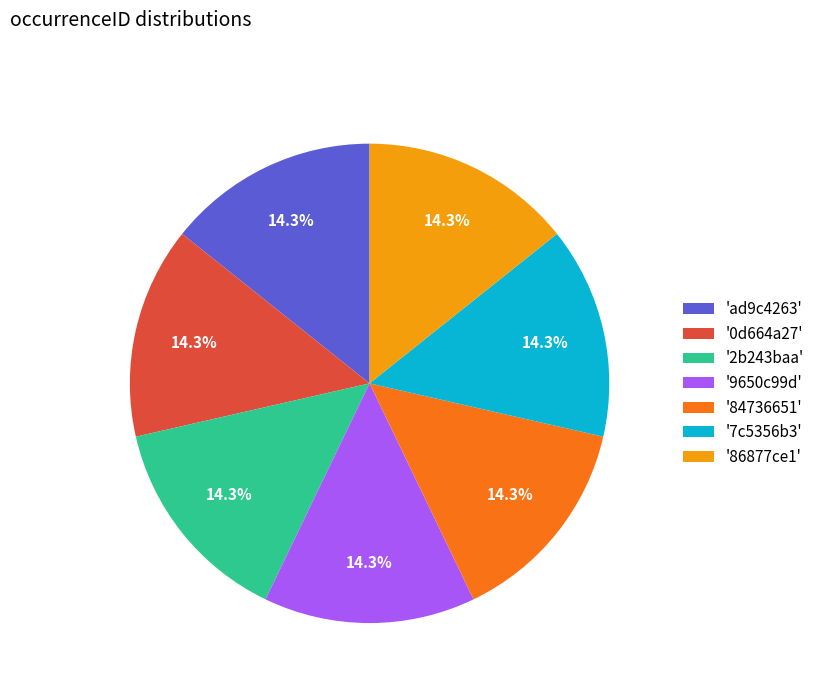

What is the ratio of the value at '2b243baa' to the value at '86877ce1'?

1.0